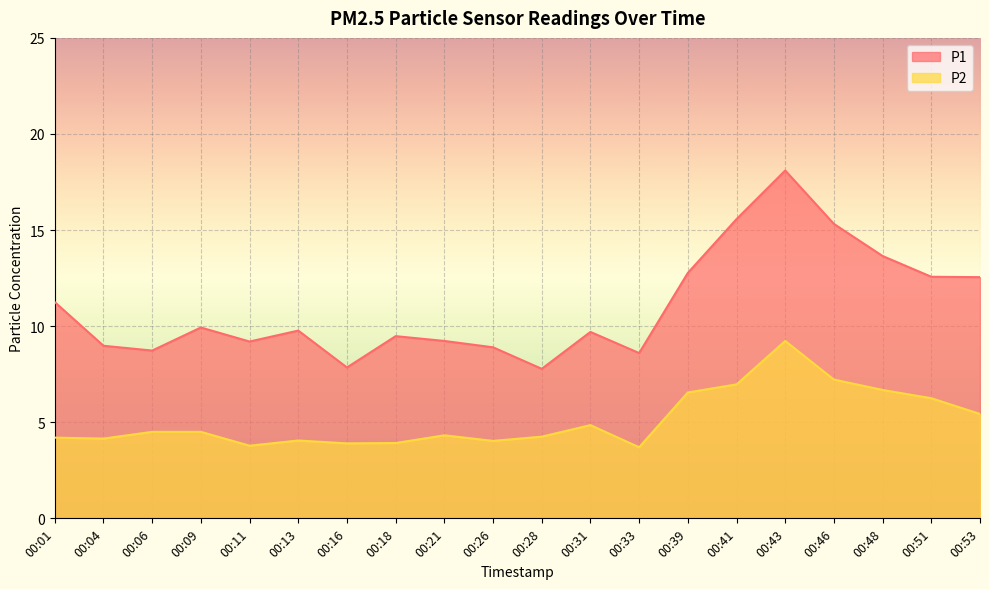

Read the P1 value at 00:09.

9.9